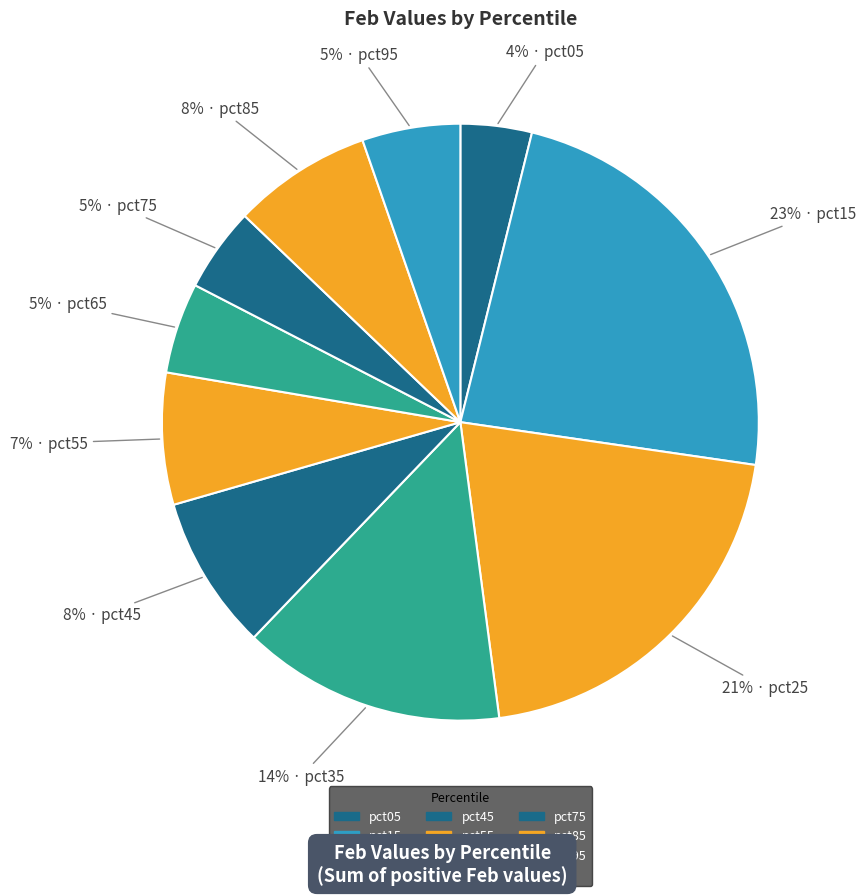

The pct85 slice represents 8% of the pie. True or false?

True